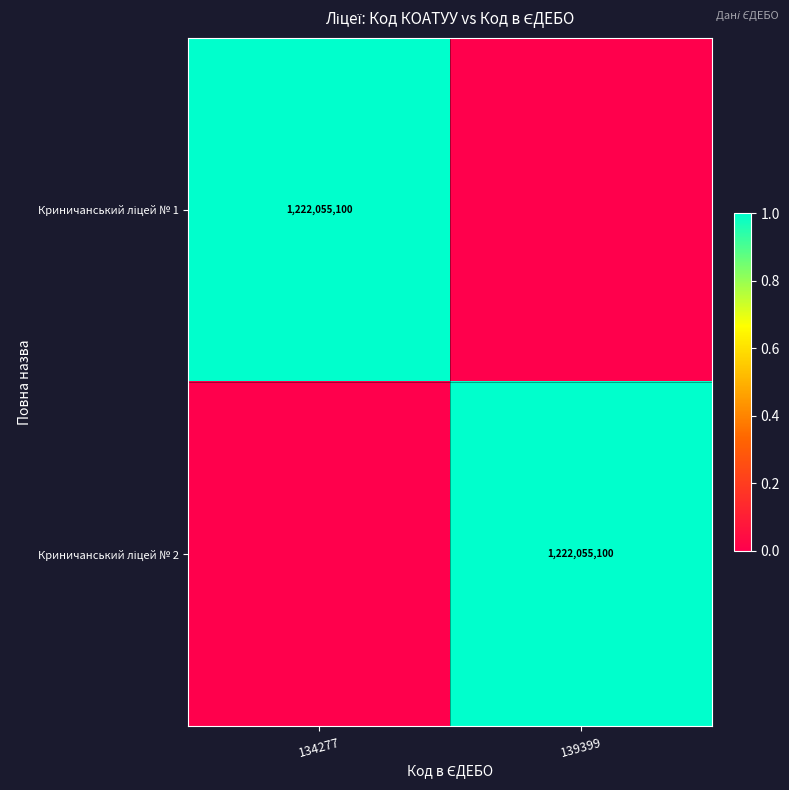

Which category has the lowest value in the Криничанський ліцей № 1 series?

139399